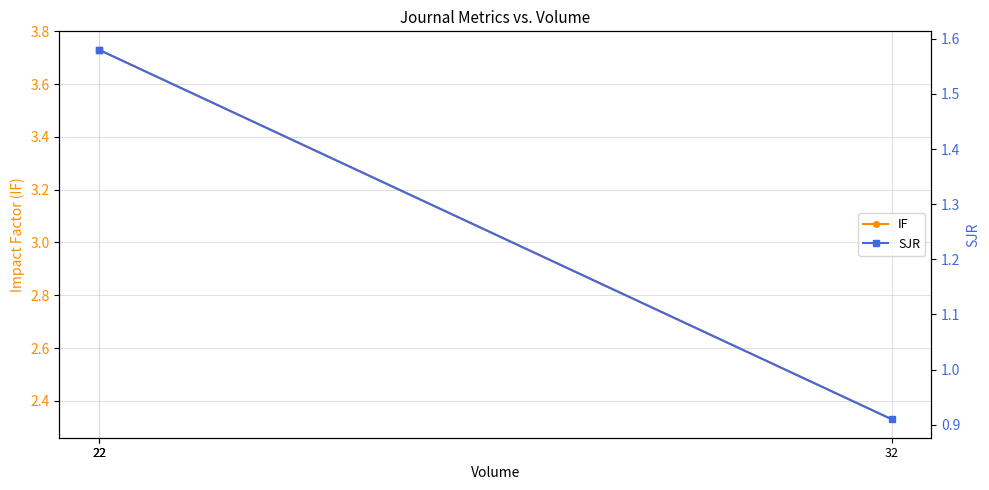

Is the value of IF at 32 greater than the value of SJR at 22?

Yes